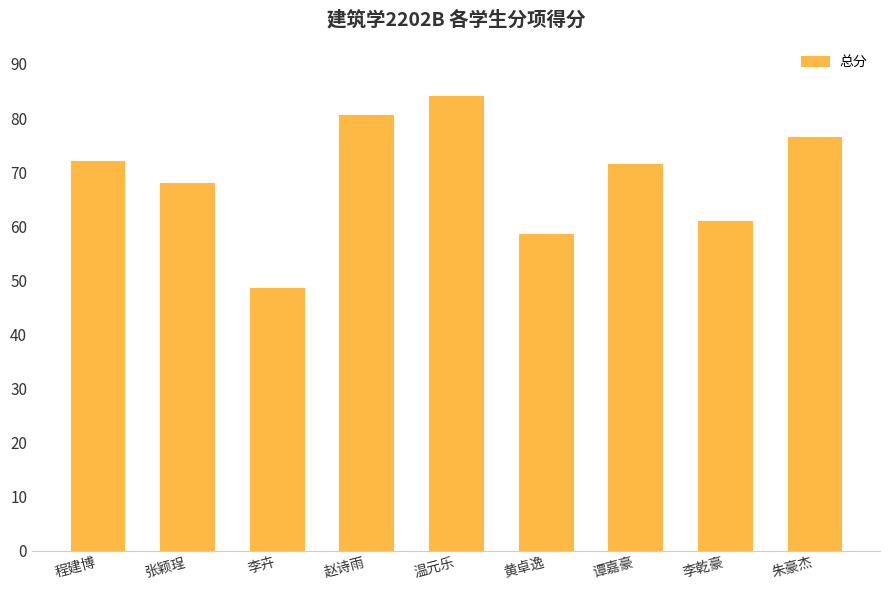

The chart shows a value of 123.3 at 程建博. True or false?

False